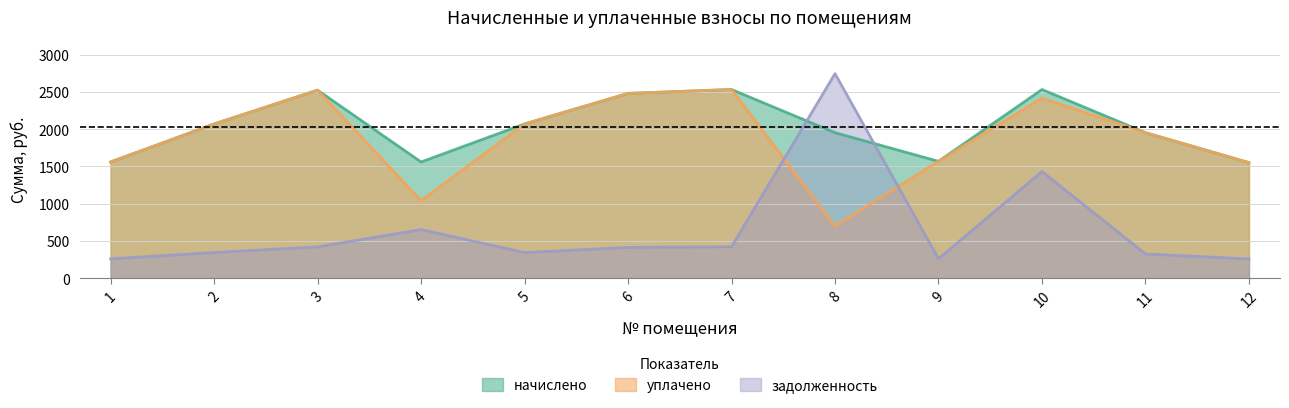

What is the approximate value of уплачено at 10?

2415.7